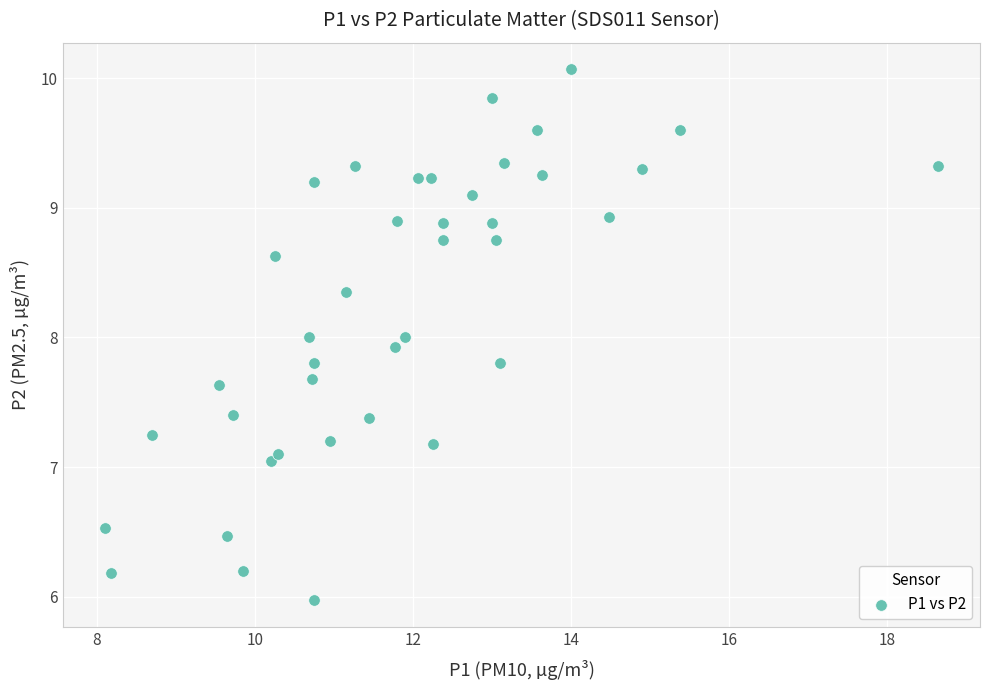

What is the range of Y values (max minus min)?

4.1